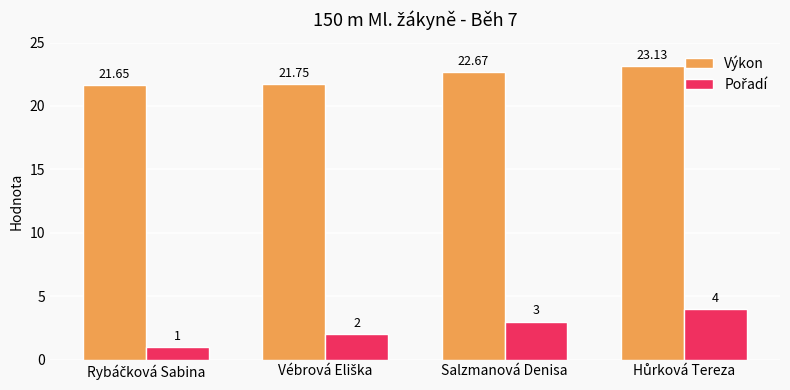

At how many categories does at least one series exceed 18?

4